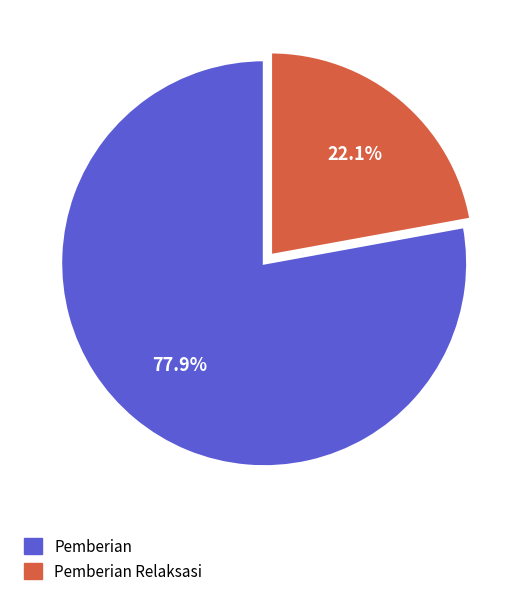

Which category has the smallest portion of the pie?

Pemberian Relaksasi